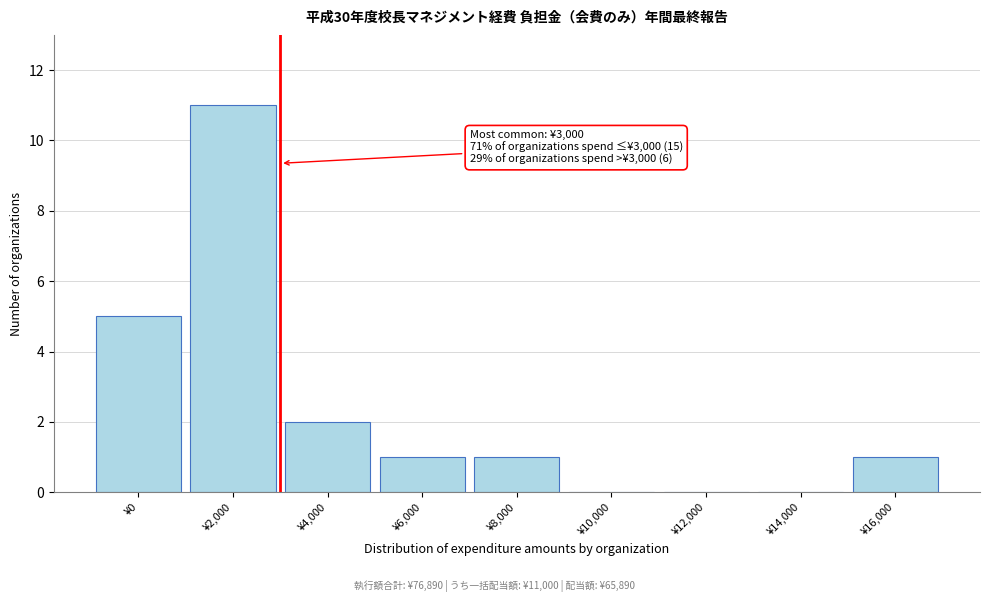

Reading right to left, what are all the values shown in this chart?

¥16,000=1	¥14,000=0	¥12,000=0	¥10,000=0	¥8,000=1	¥6,000=1	¥4,000=2	¥2,000=11	¥0=5